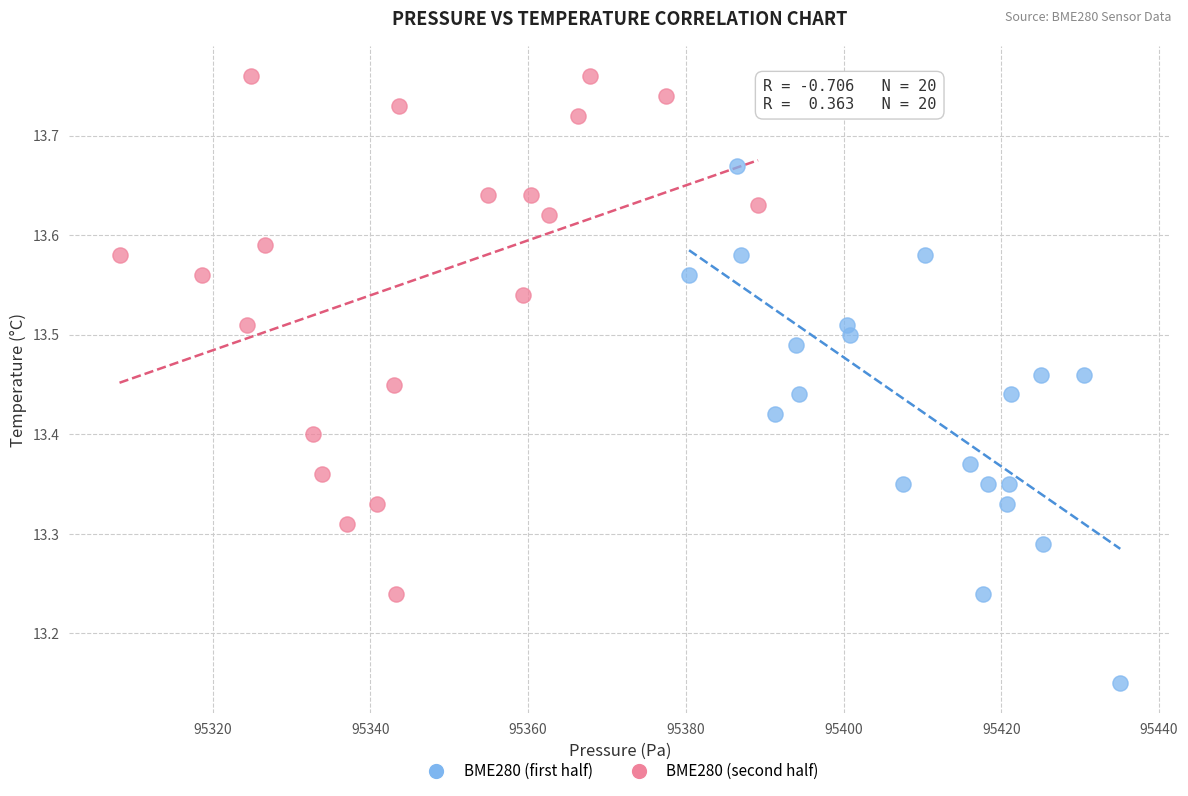

Which series contains the highest Y value?

BME280 (second half)